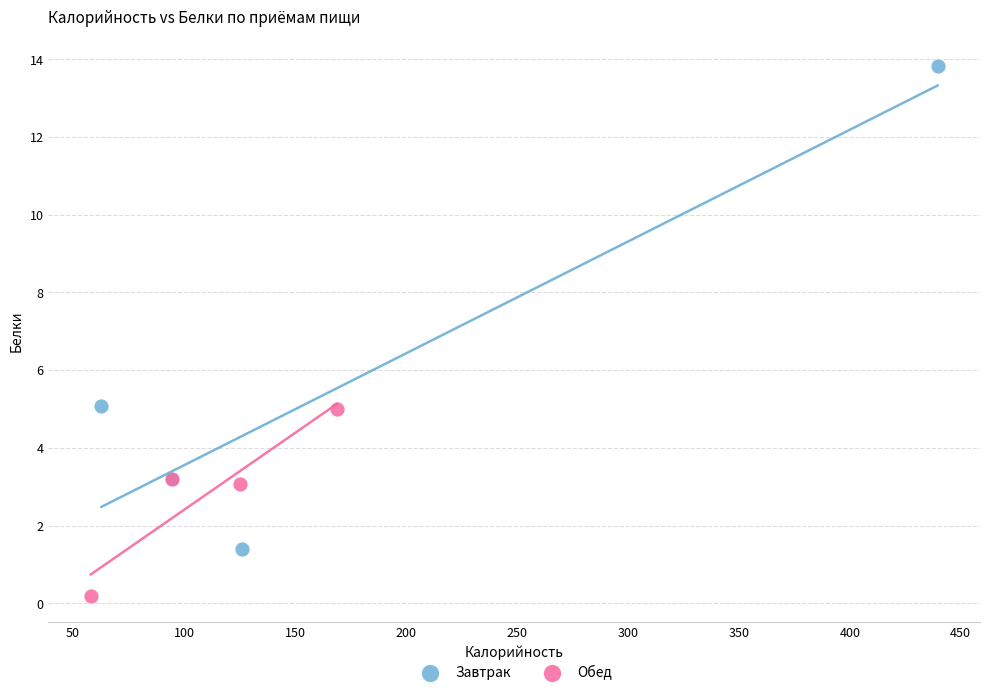

Which series reaches the maximum Y coordinate?

Завтрак